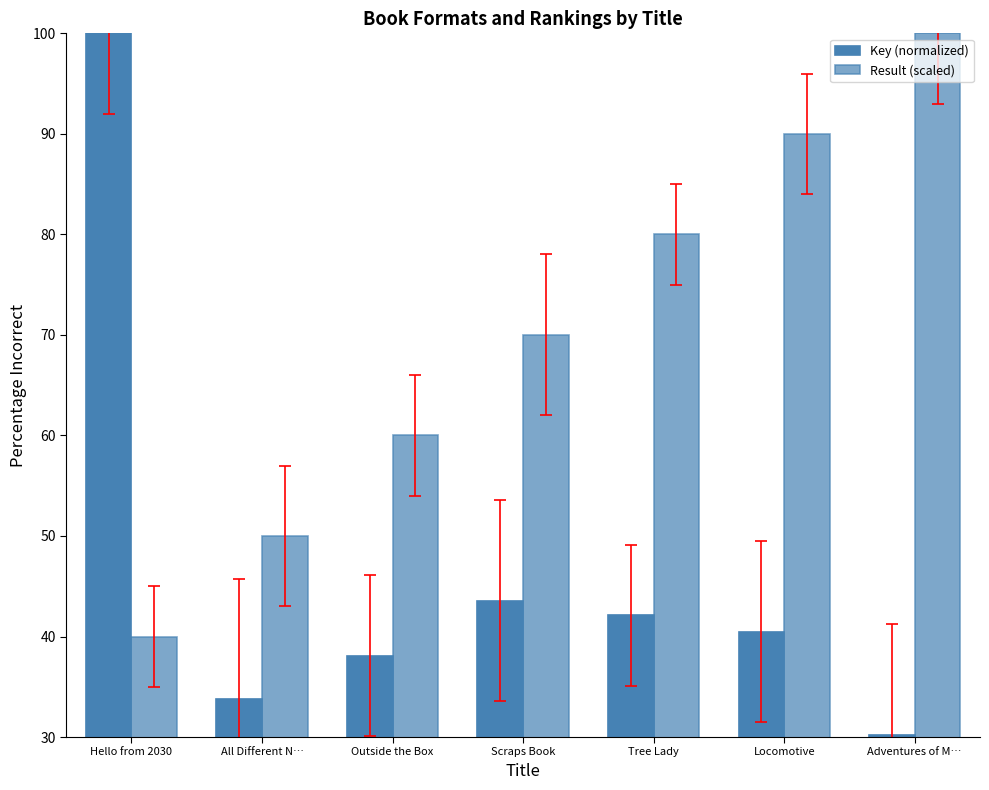

Rank the series by their average value, from lowest to highest.

Key (normalized), Result (scaled)